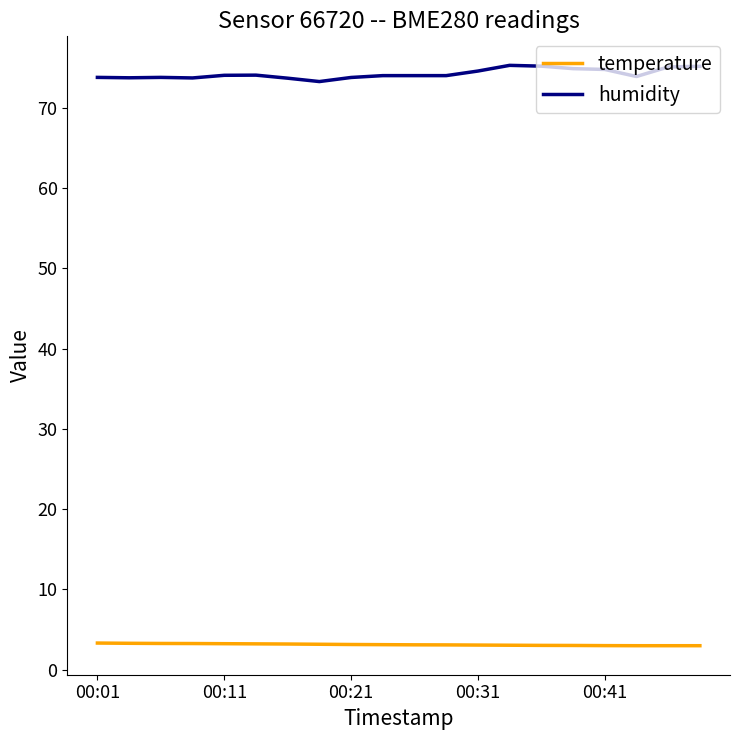

What is the difference between the maximum and minimum values in the humidity series?

2.0